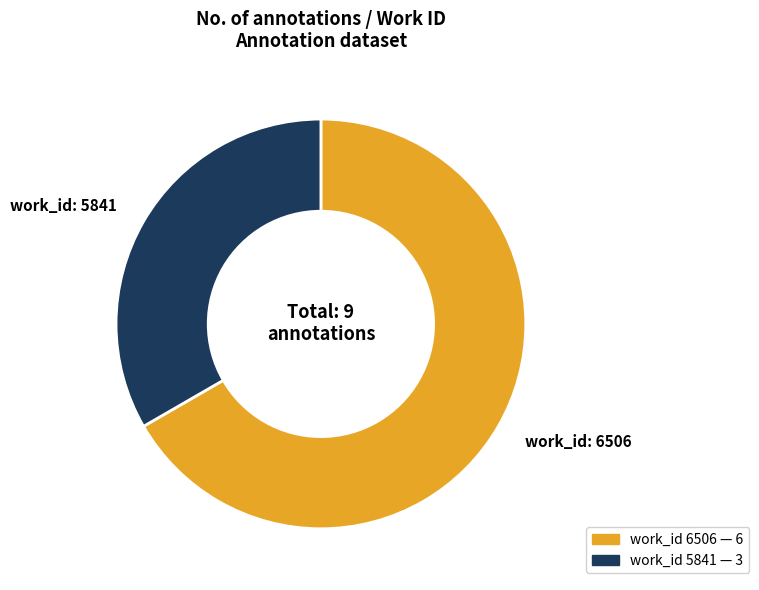

Does any single category account for the majority?

Yes